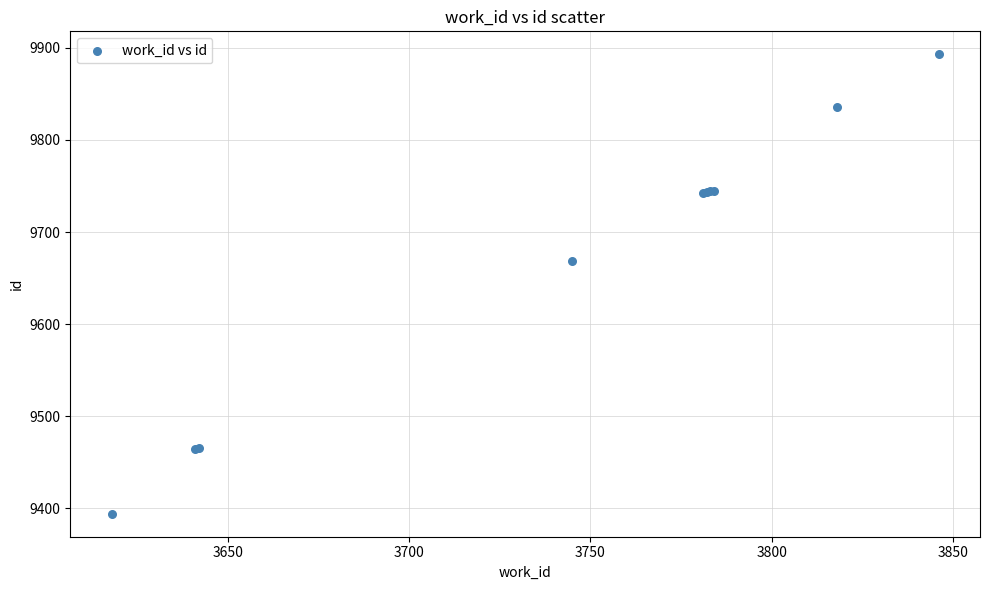

What Y value in the scatter plot is closest to 9643?

9669